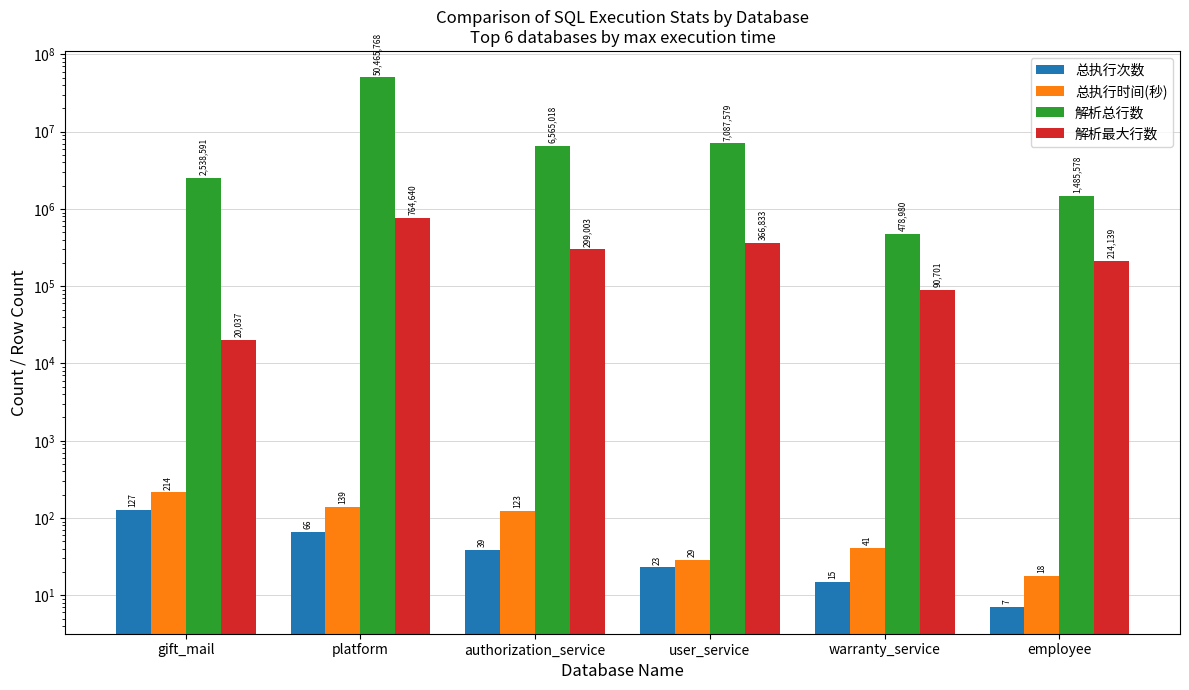

What is the sum of all 总执行时间(秒) values?

564